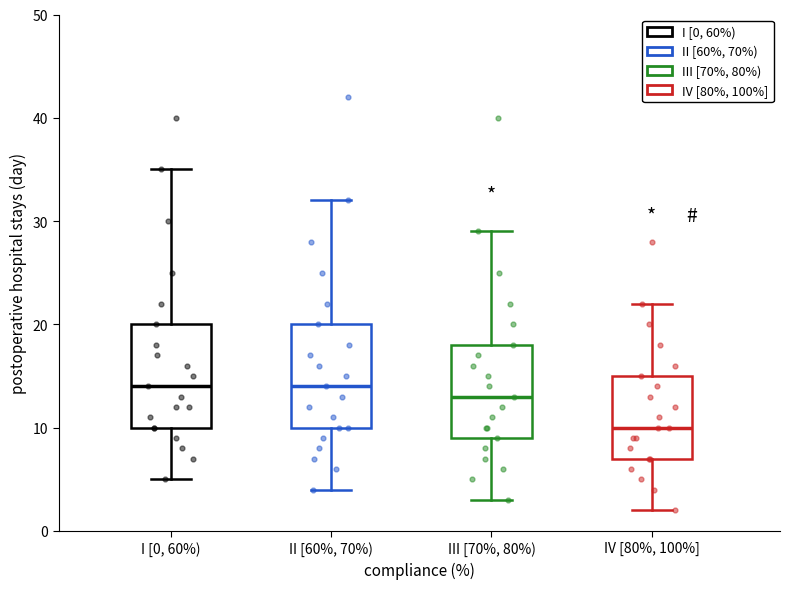

Where does the lower whisker of the box for II [60%, 70%) end on the y-axis? The values are not printed on the chart, so give them approximately, as read against the axis.

4